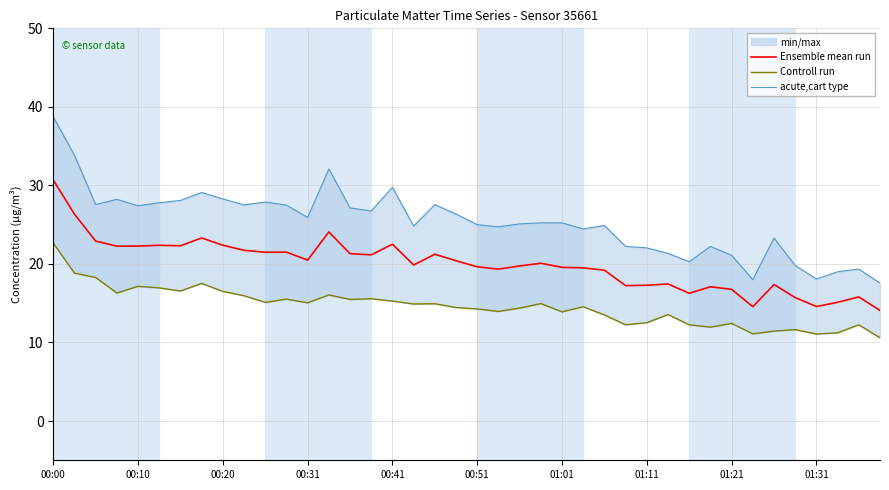

True or false: Ensemble mean run has a value of 16.8 at 01:21.

True